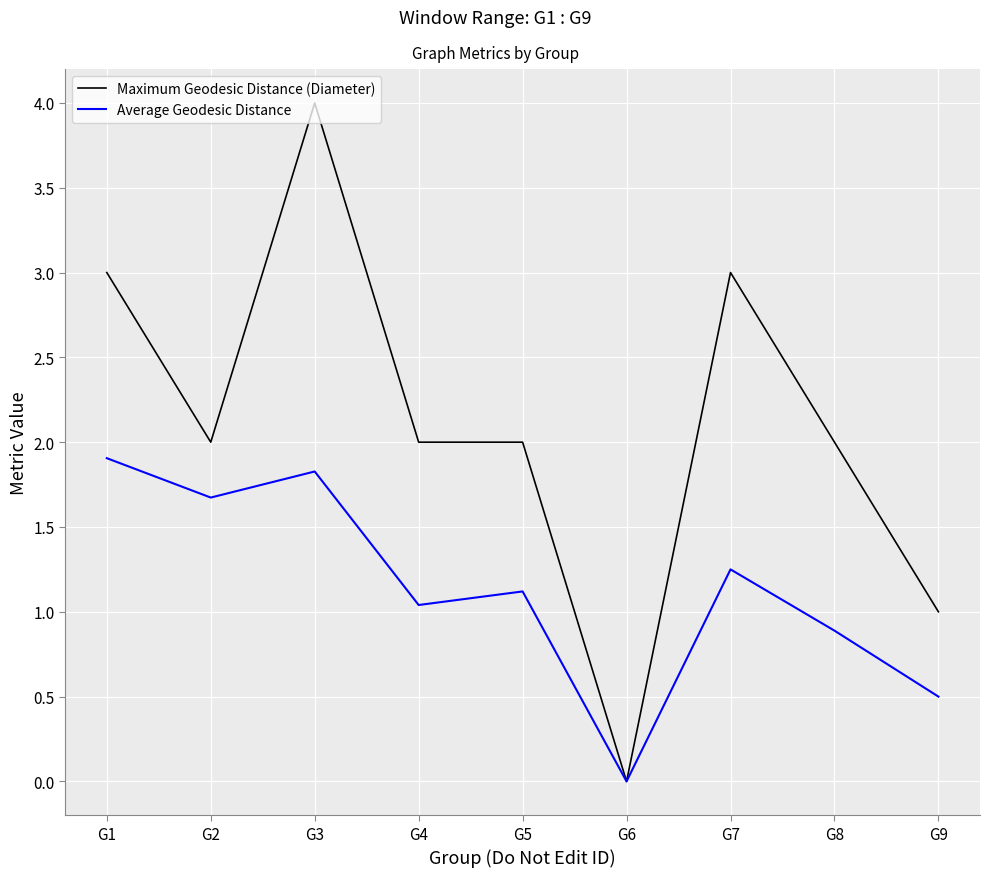

How many lines are shown in the chart?

2